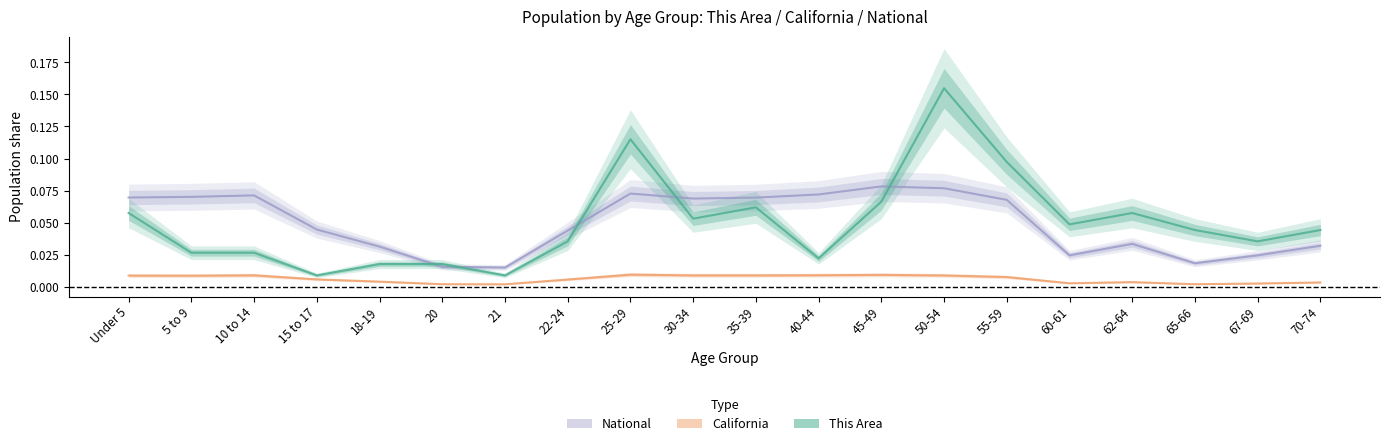

Reading left to right, extract all data points from this chart.

This Area: 0.1	0.0	0.0	0.0	0.0	0.0	0.0	0.0	0.1	0.1	0.1	0.0	0.1	0.2	0.1	0.0	0.1	0.0	0.0	0.0
California: 0.0	0.0	0.0	0.0	0.0	0.0	0.0	0.0	0.0	0.0	0.0	0.0	0.0	0.0	0.0	0.0	0.0	0.0	0.0	0.0
National: 0.1	0.1	0.1	0.0	0.0	0.0	0.0	0.0	0.1	0.1	0.1	0.1	0.1	0.1	0.1	0.0	0.0	0.0	0.0	0.0